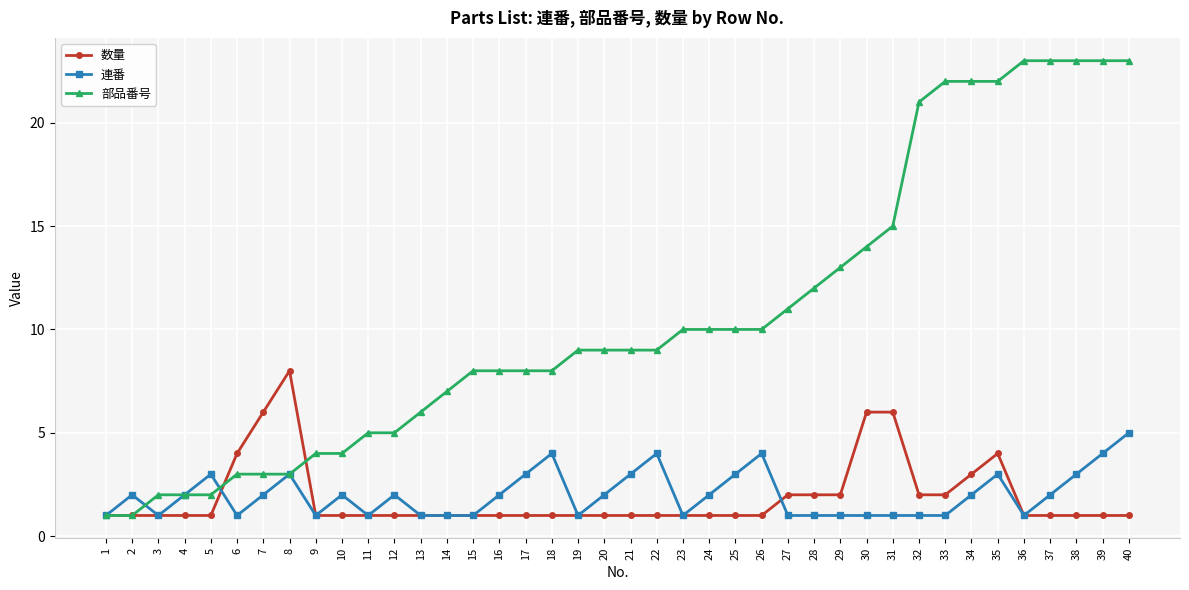

Reading right to left, what are all the values shown in this chart?

数量: 1	1	1	1	1	4	3	2	2	6	6	2	2	2	1	1	1	1	1	1	1	1	1	1	1	1	1	1	1	1	1	1	8	6	4	1	1	1	1	1
連番: 5	4	3	2	1	3	2	1	1	1	1	1	1	1	4	3	2	1	4	3	2	1	4	3	2	1	1	1	2	1	2	1	3	2	1	3	2	1	2	1
部品番号: 23	23	23	23	23	22	22	22	21	15	14	13	12	11	10	10	10	10	9	9	9	9	8	8	8	8	7	6	5	5	4	4	3	3	3	2	2	2	1	1